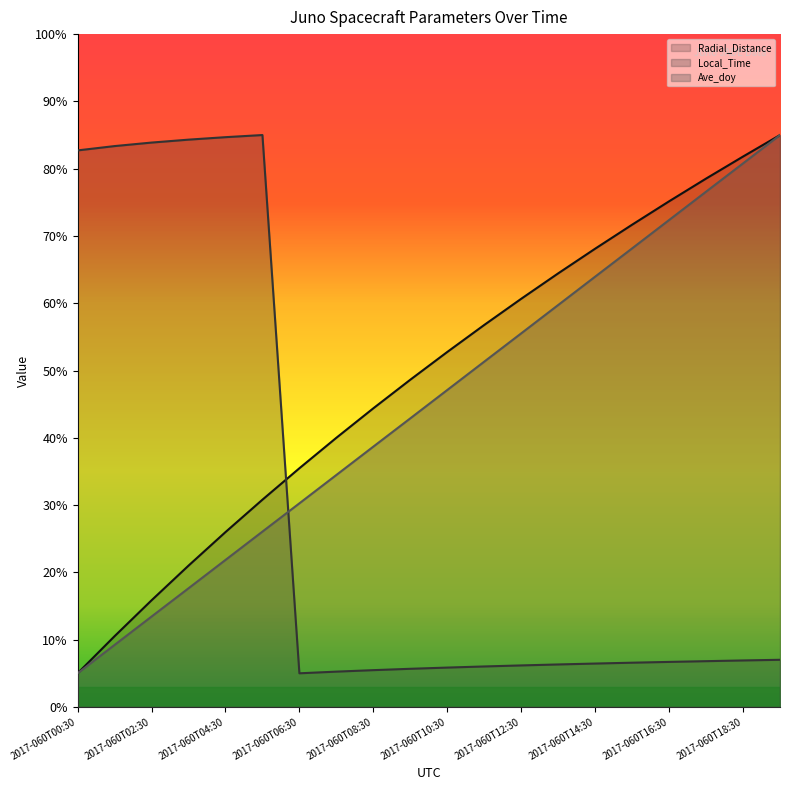

What is the total value across all series at 2017-060T08:30?

88.5